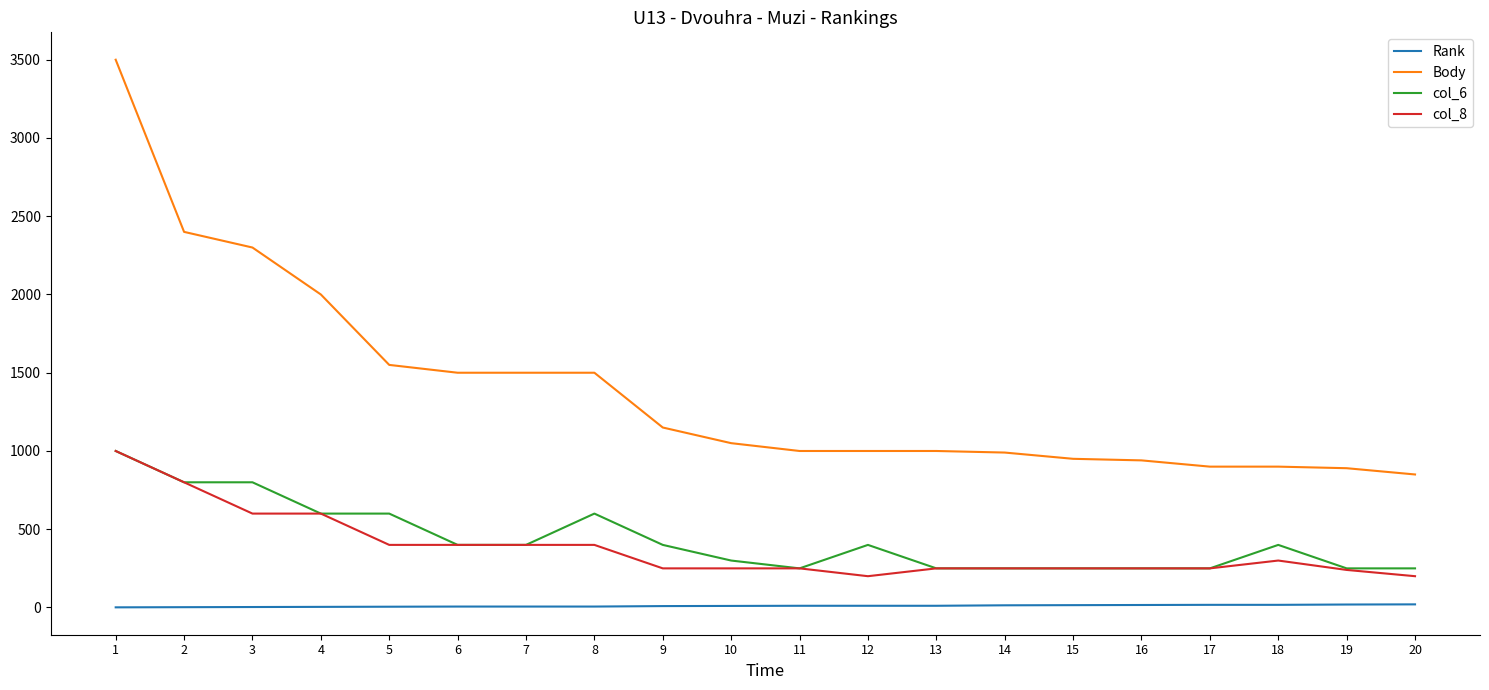

What is the highest value of the Body series?

3500